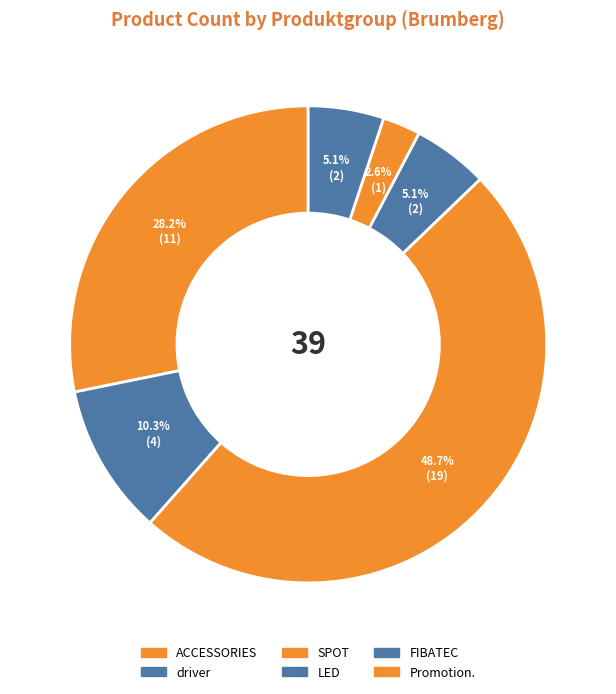

Between LED and FIBATEC, which is larger?

FIBATEC